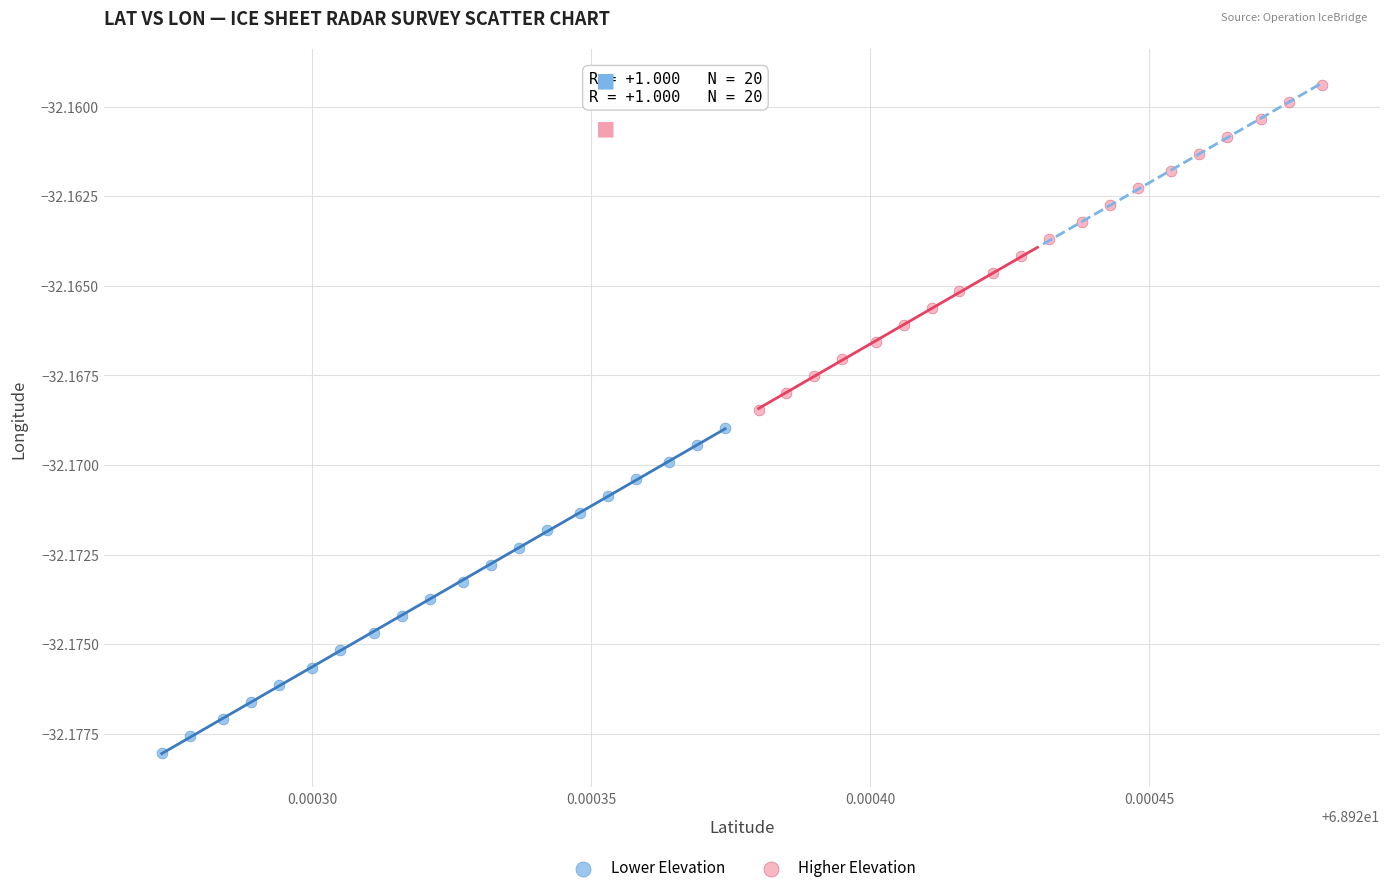

Which series has the widest spread of Y values?

Lower Elevation